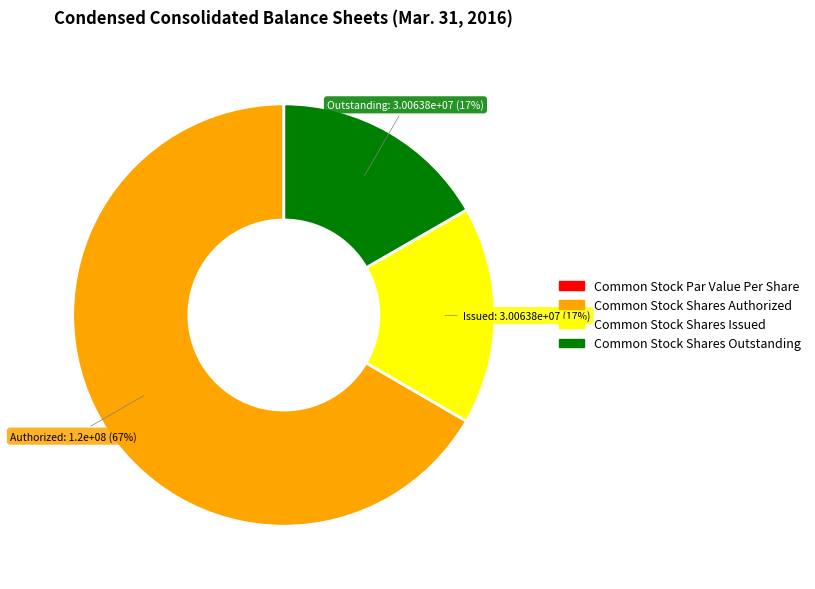

Is it true that Common Stock Shares Issued is 26% of the pie?

False